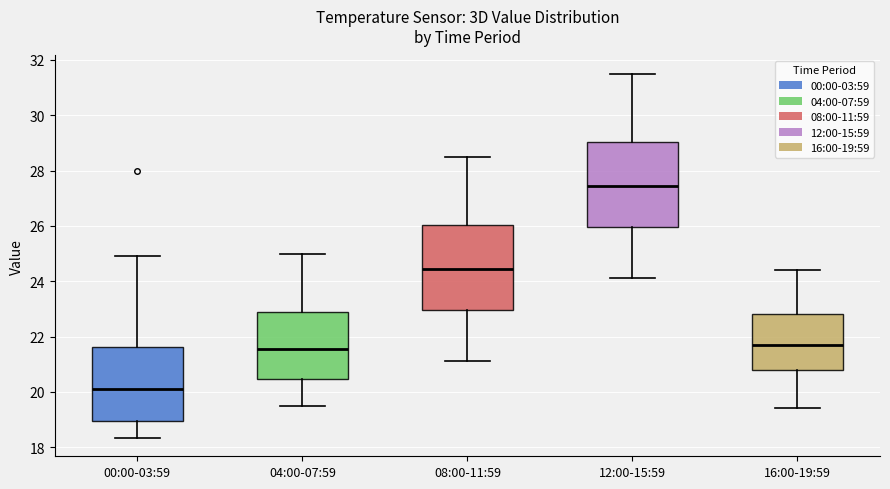

Reading left to right, read every box against the y-axis: the position of its median line, the range the box covers, and the ends of its whiskers. The values are not printed on the chart, so give them approximately, as read against the axis.

00:00-03:59: median 20.2, box 19.0 to 21.6, whiskers 18.4 to 25.0
04:00-07:59: median 21.6, box 20.4 to 22.8, whiskers 19.6 to 25.0
08:00-11:59: median 24.4, box 23.0 to 26.0, whiskers 21.2 to 28.6
12:00-15:59: median 27.4, box 26.0 to 29.0, whiskers 24.2 to 31.6
16:00-19:59: median 21.8, box 20.8 to 22.8, whiskers 19.4 to 24.4